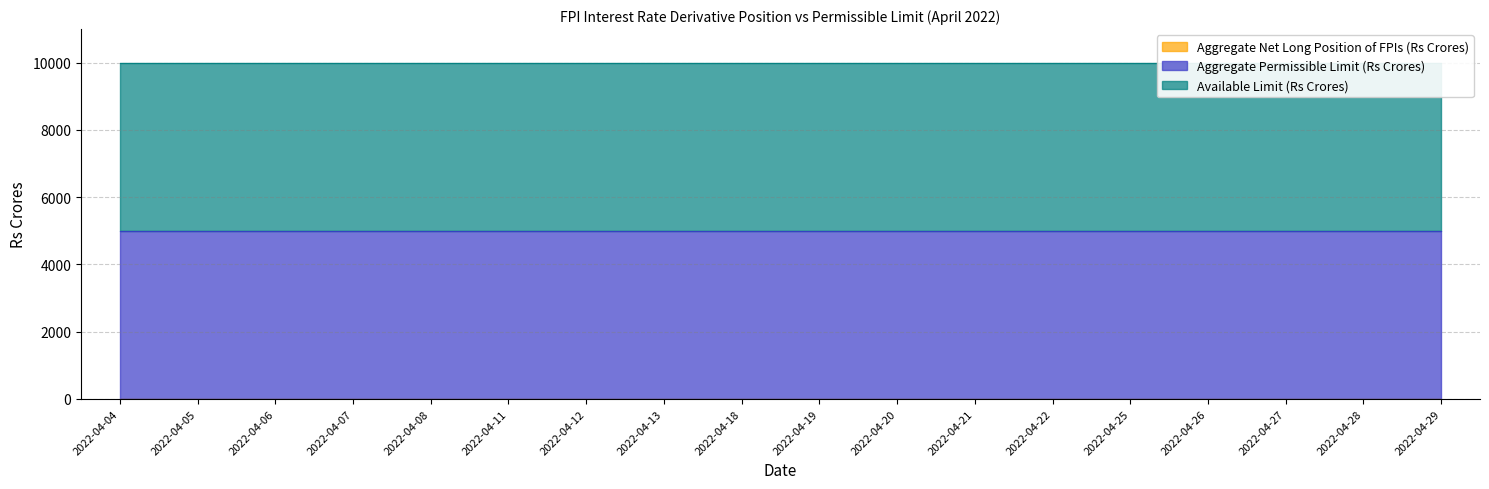

What is the spread (max minus min) of values at 2022-04-04?

5000